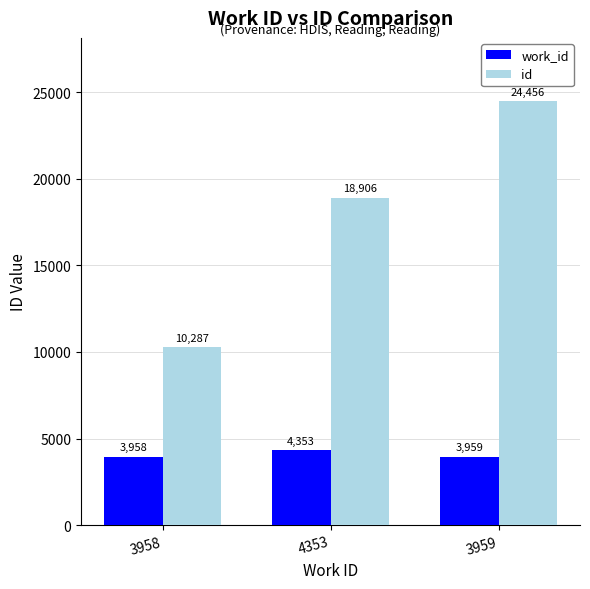

What is the label of the 2nd bar from the left?

4353